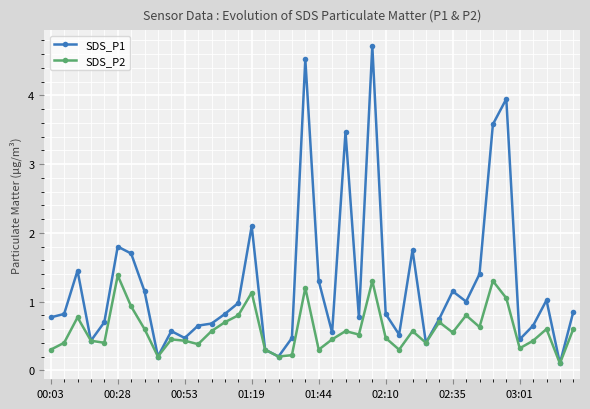

Which series has the largest total across all categories?

SDS_P1